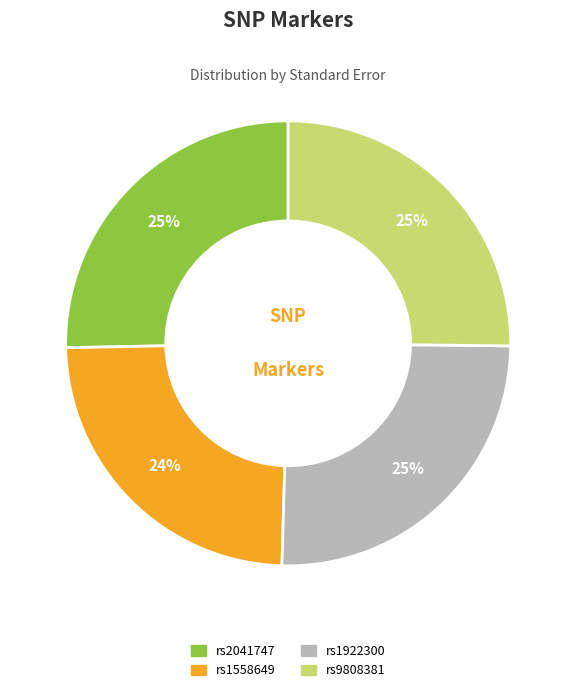

What is the smallest slice in the pie chart?

rs1558649